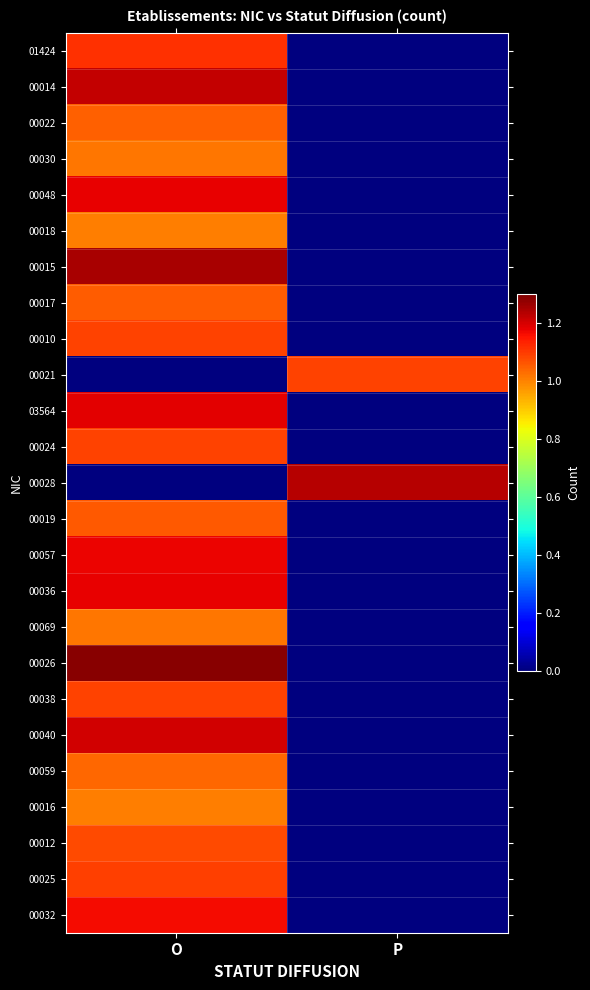

Which category has the lowest value across all series?

P